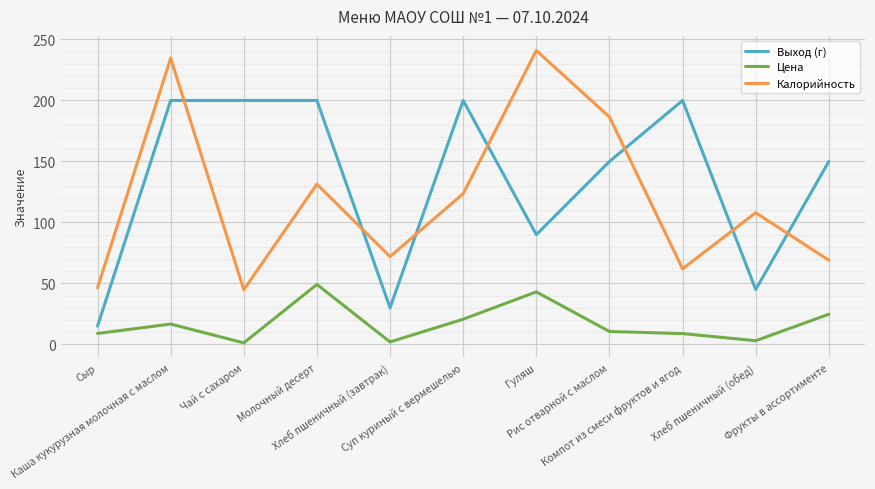

Rank the series by their maximum value, from lowest to highest.

Цена, Выход (г), Калорийность